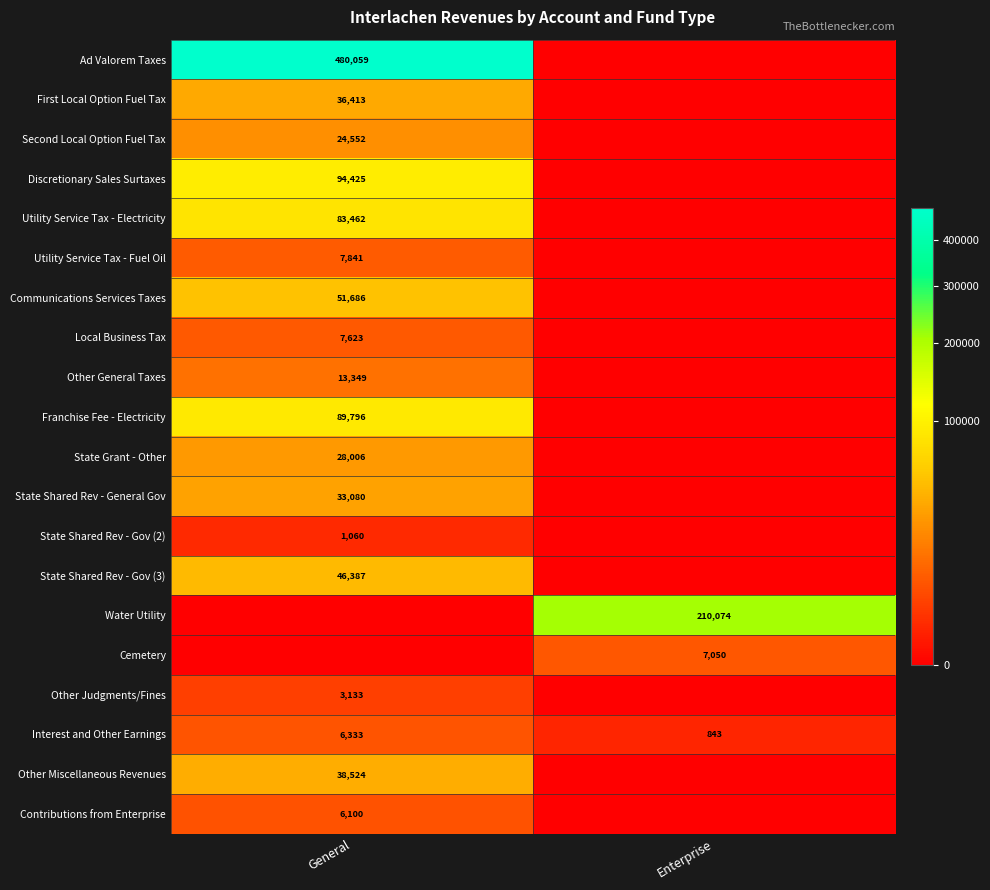

What is the sum of the Interest and Other Earnings values at General and Enterprise?

7176